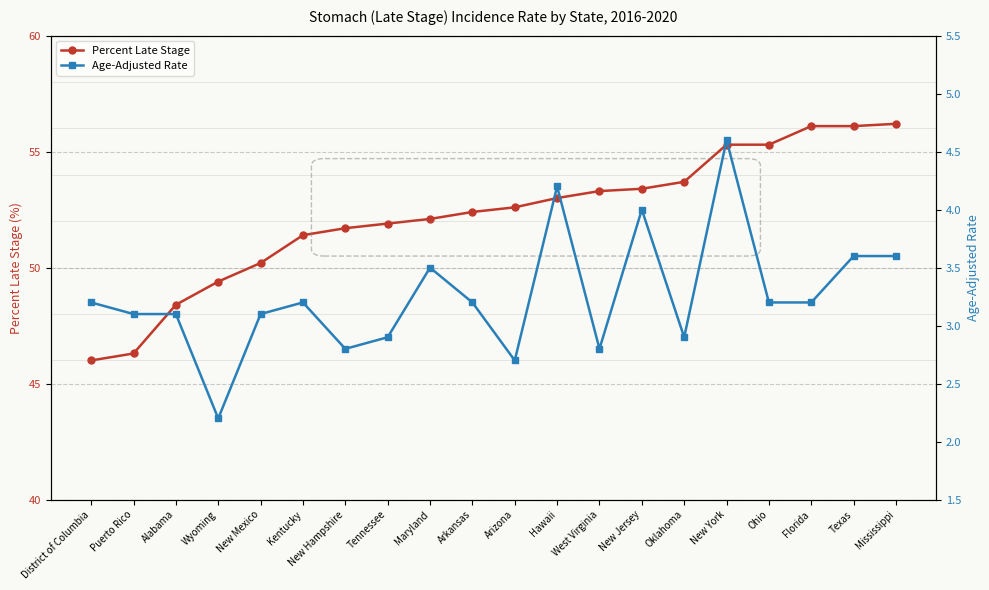

At how many categories does at least one series exceed 54?

5